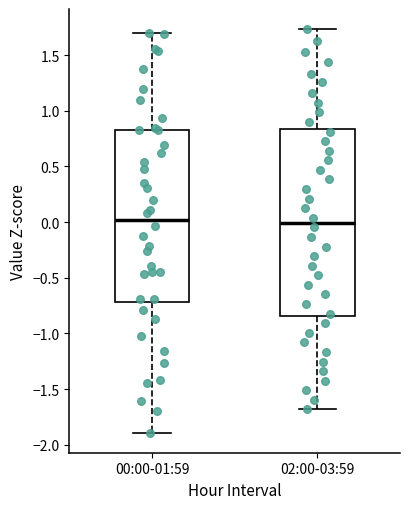

Reading left to right, read every box against the y-axis: the position of its median line, the range the box covers, and the ends of its whiskers. The values are not printed on the chart, so give them approximately, as read against the axis.

00:00-01:59: median 0.00, box -0.70 to 0.85, whiskers -1.90 to 1.70
02:00-03:59: median 0.00, box -0.85 to 0.85, whiskers -1.70 to 1.75